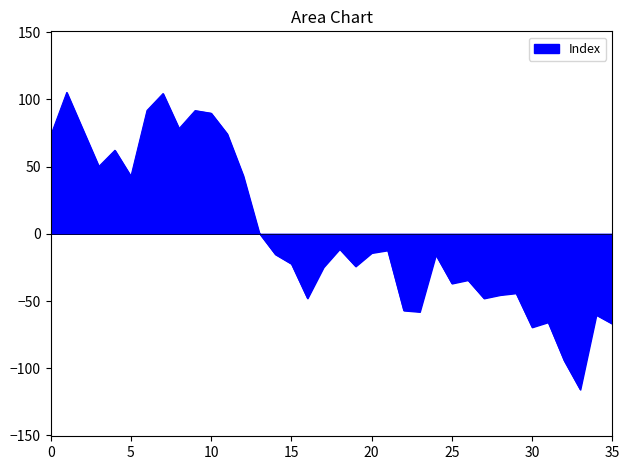

What is the difference between the maximum and minimum values?

221.0